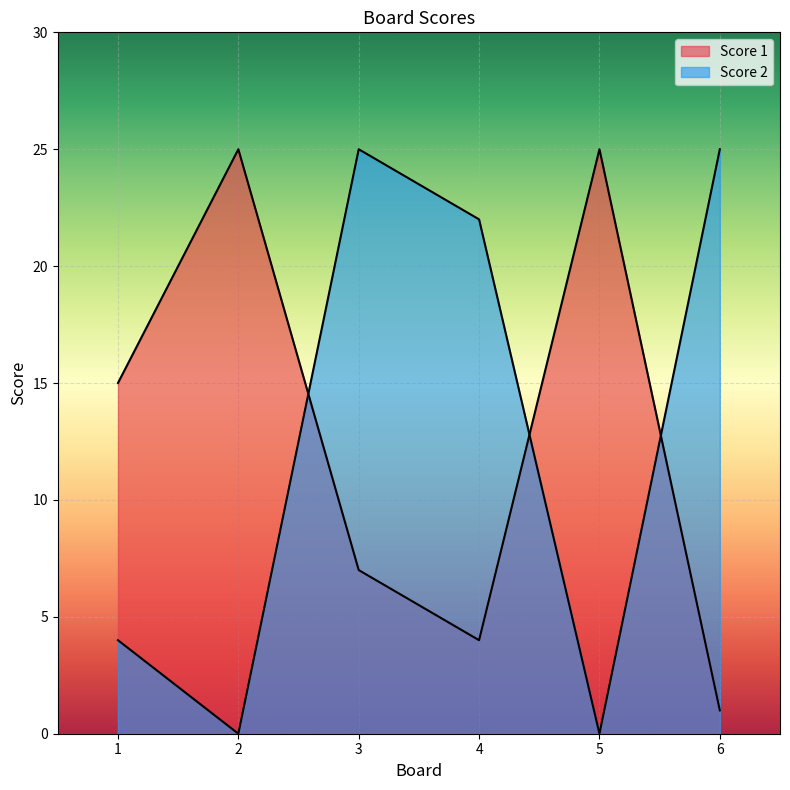

How many intersections are there between Score 2 and Score 1?

3